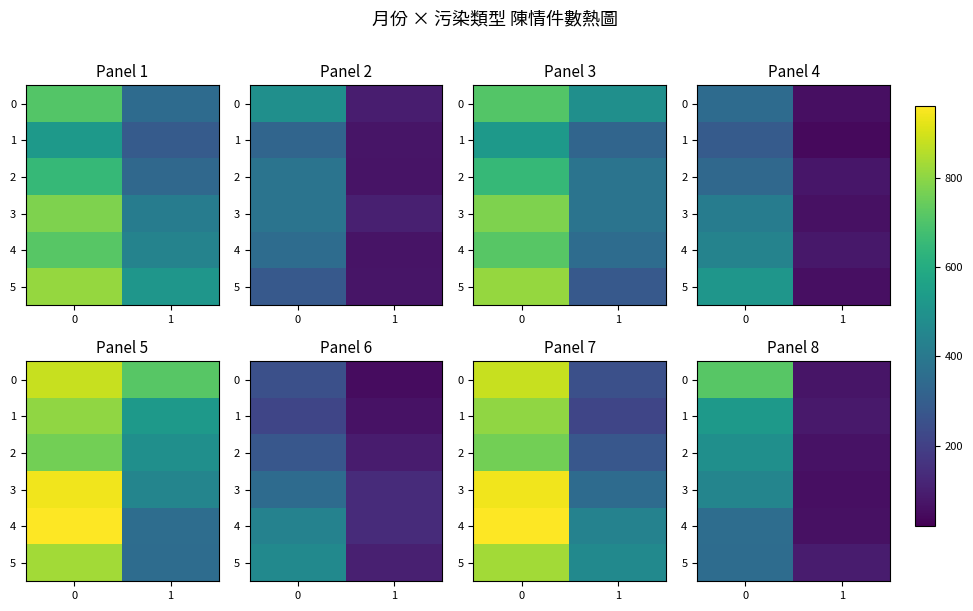

What is the total value across all series at 1?

444